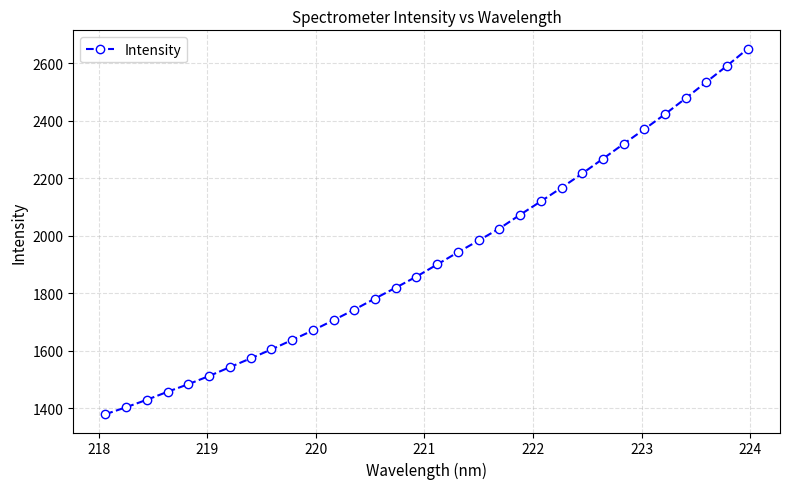

What is the average value?

1927.6